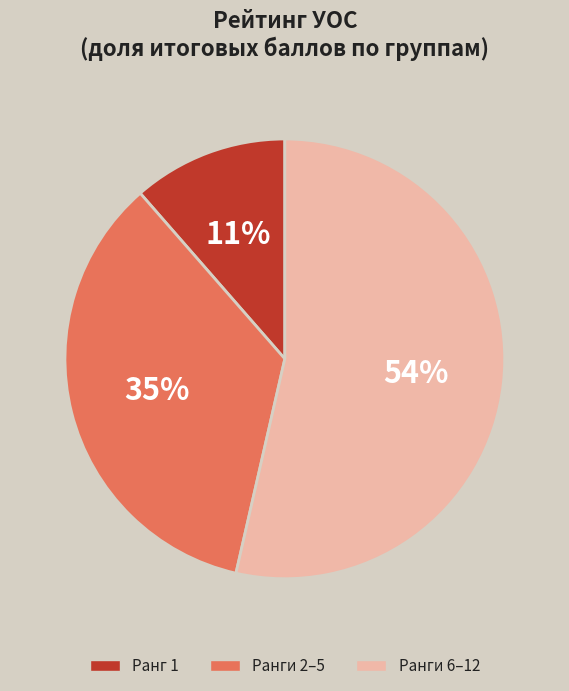

Count the number of slices in the pie.

3